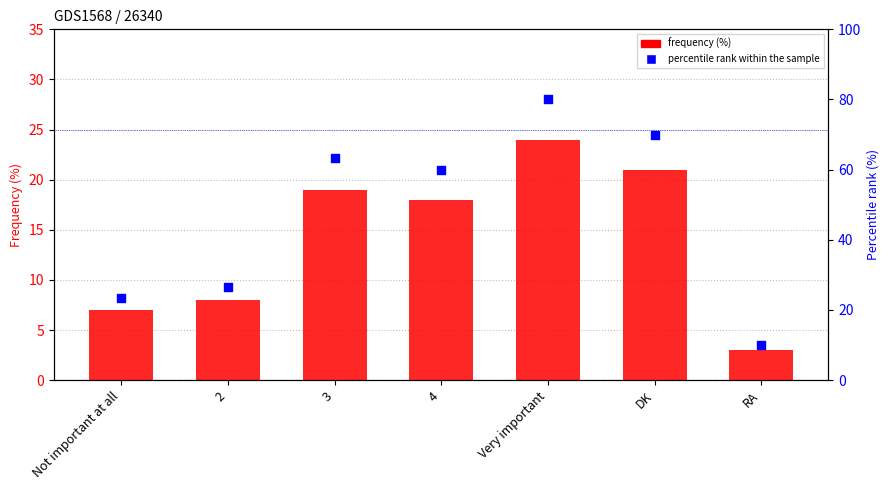

Which series has the largest Y range (max minus min)?

percentile rank within the sample